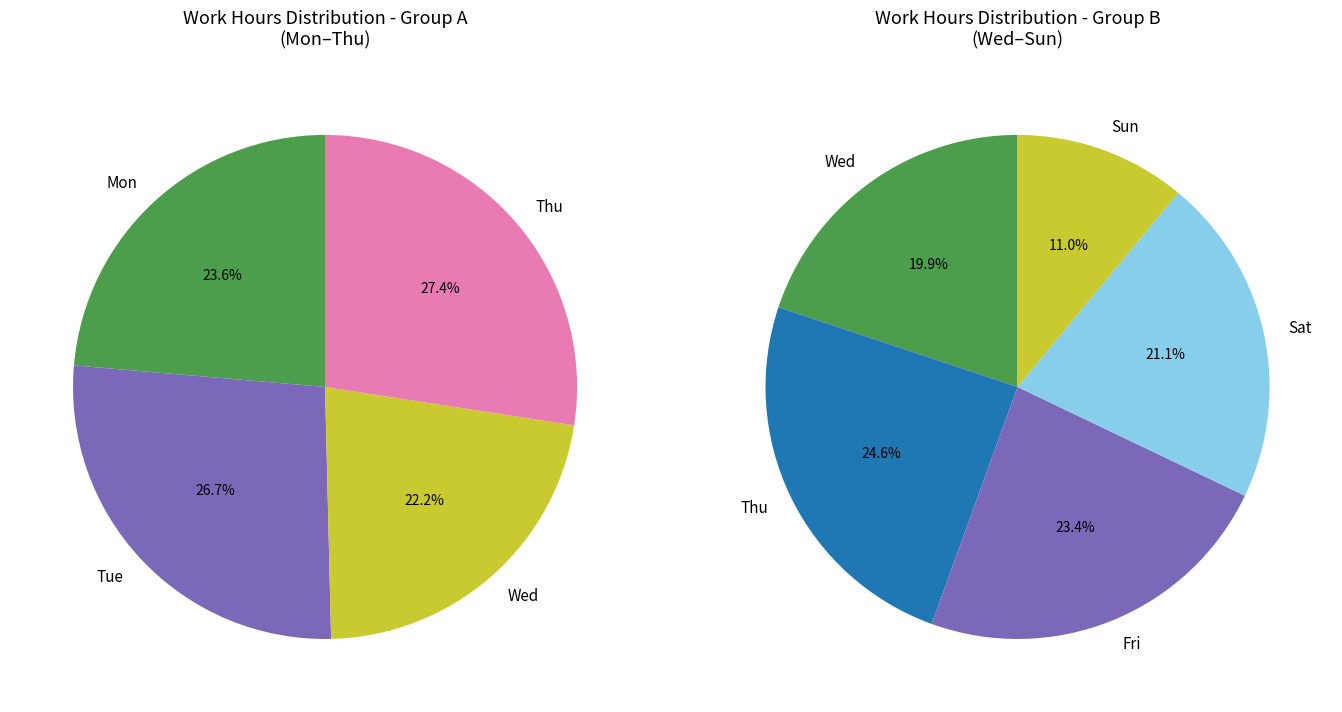

Is there a majority slice in this chart?

No